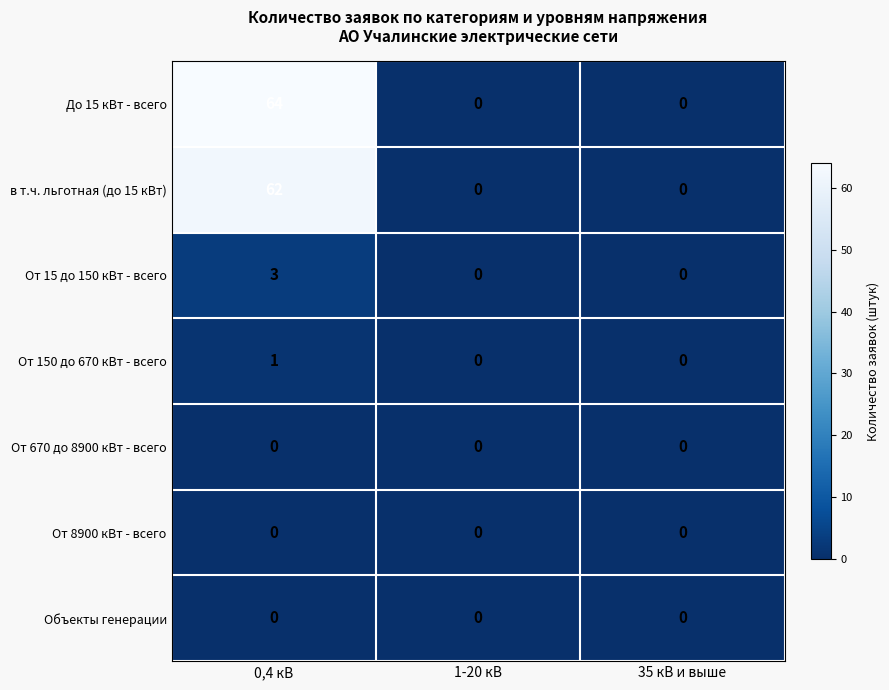

Which series changed the most between 0,4 кВ and 35 кВ и выше?

До 15 кВт - всего